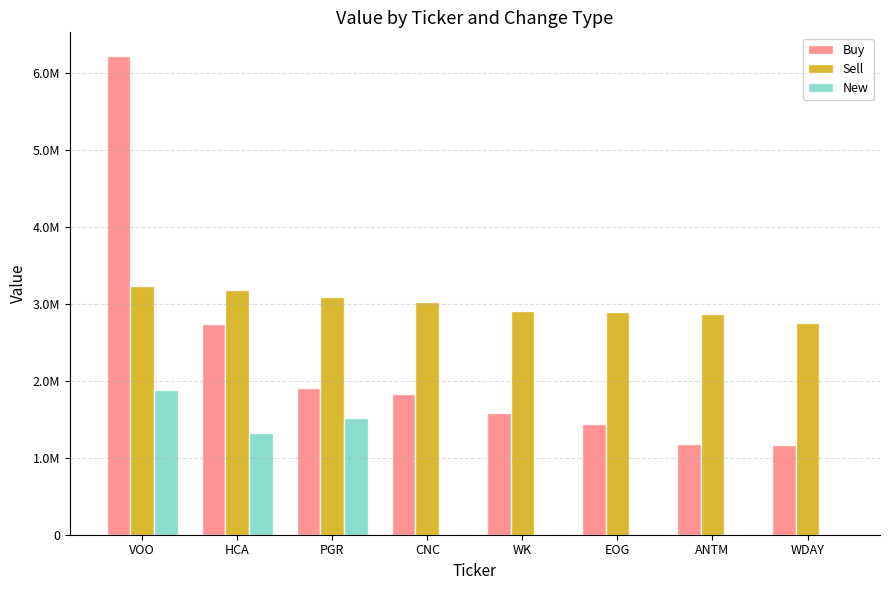

What is the total value across all series at EOG?

4335542